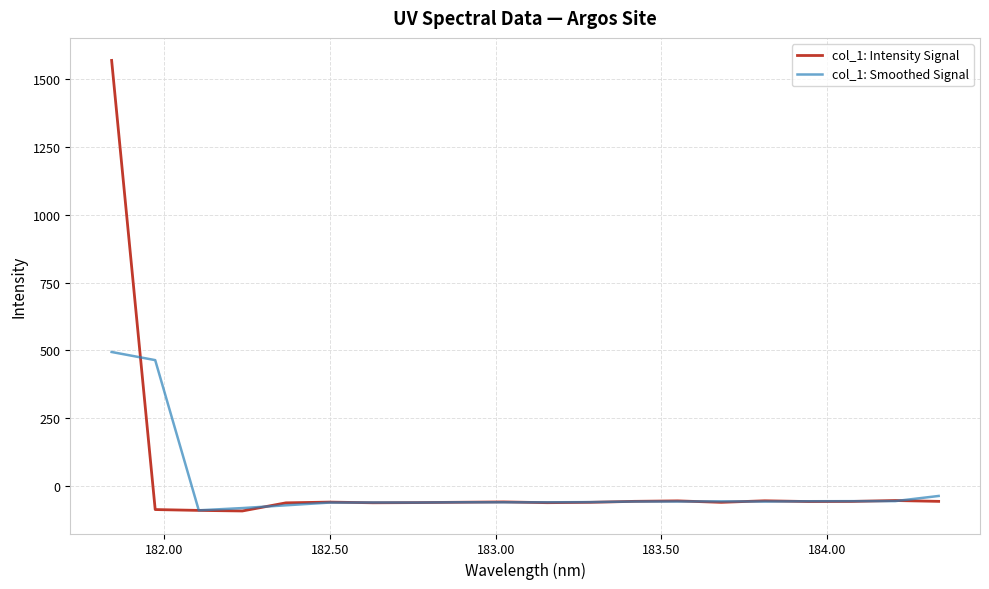

True or false: col_1: Intensity Signal and col_1: Smoothed Signal cross at least once.

True